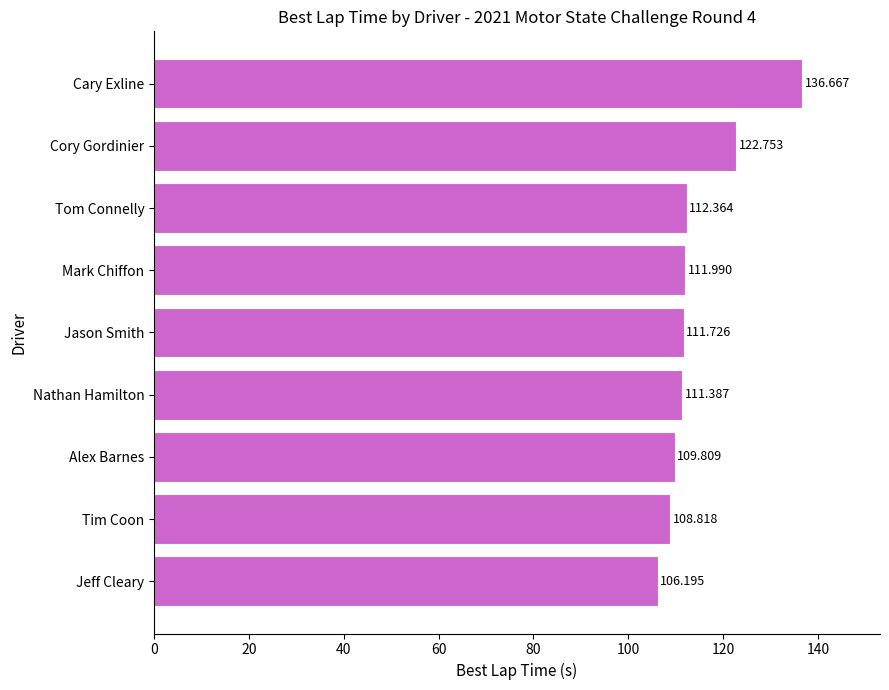

What is the difference between the maximum and second lowest values?

27.8